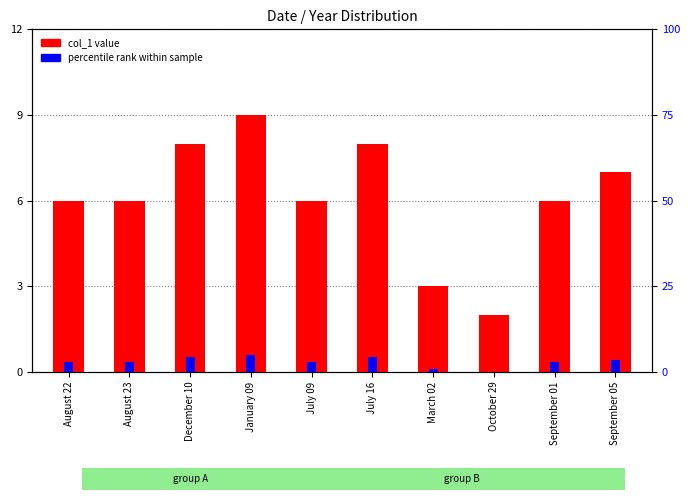

How many col_1 (year - 2015) values are between 6 and 8?

7